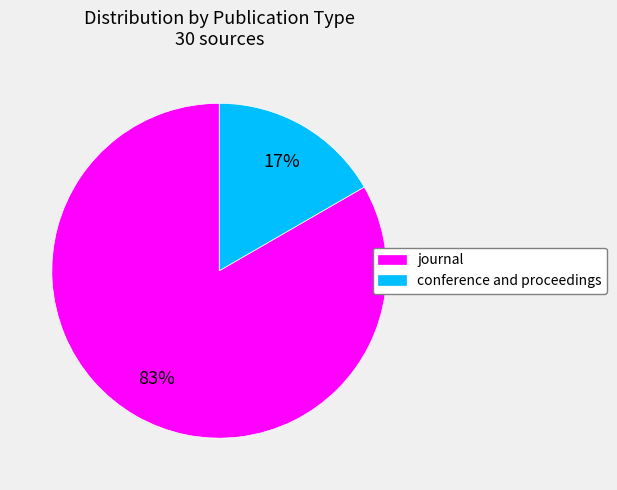

Is it true that journal is 78% of the pie?

False